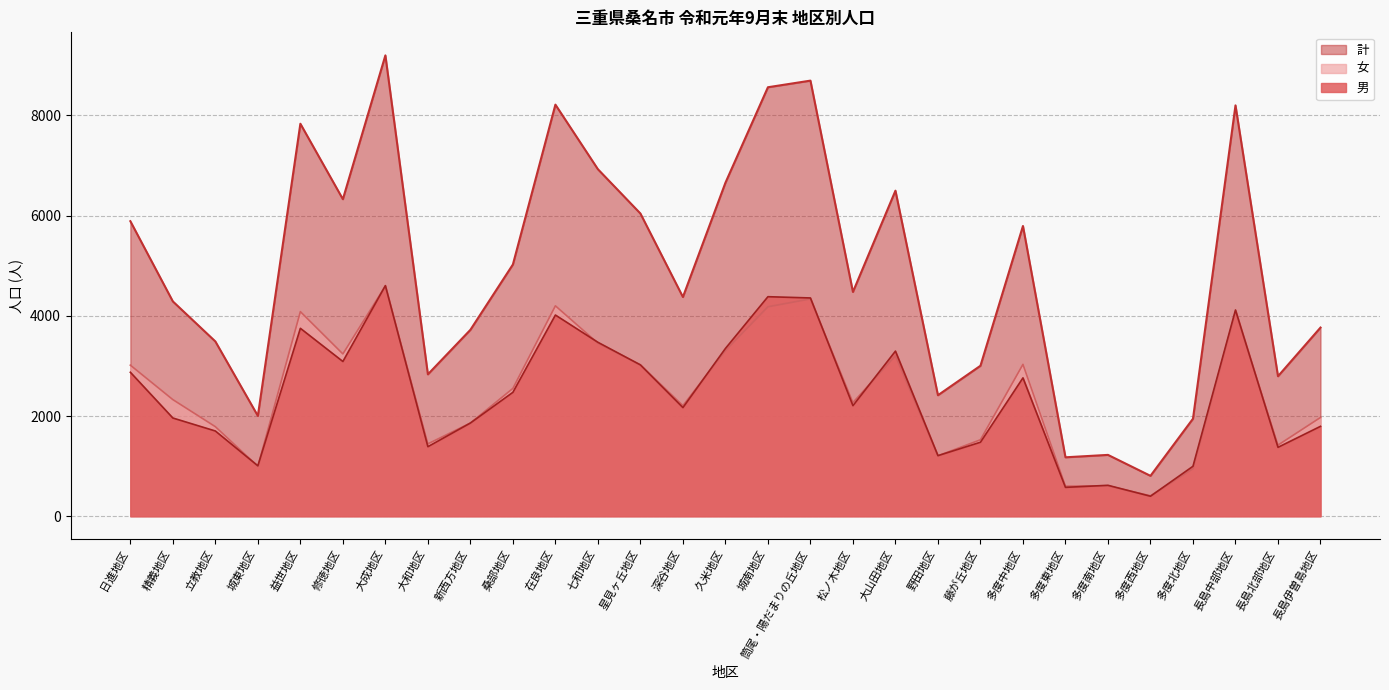

What is the maximum value for 女?

4595